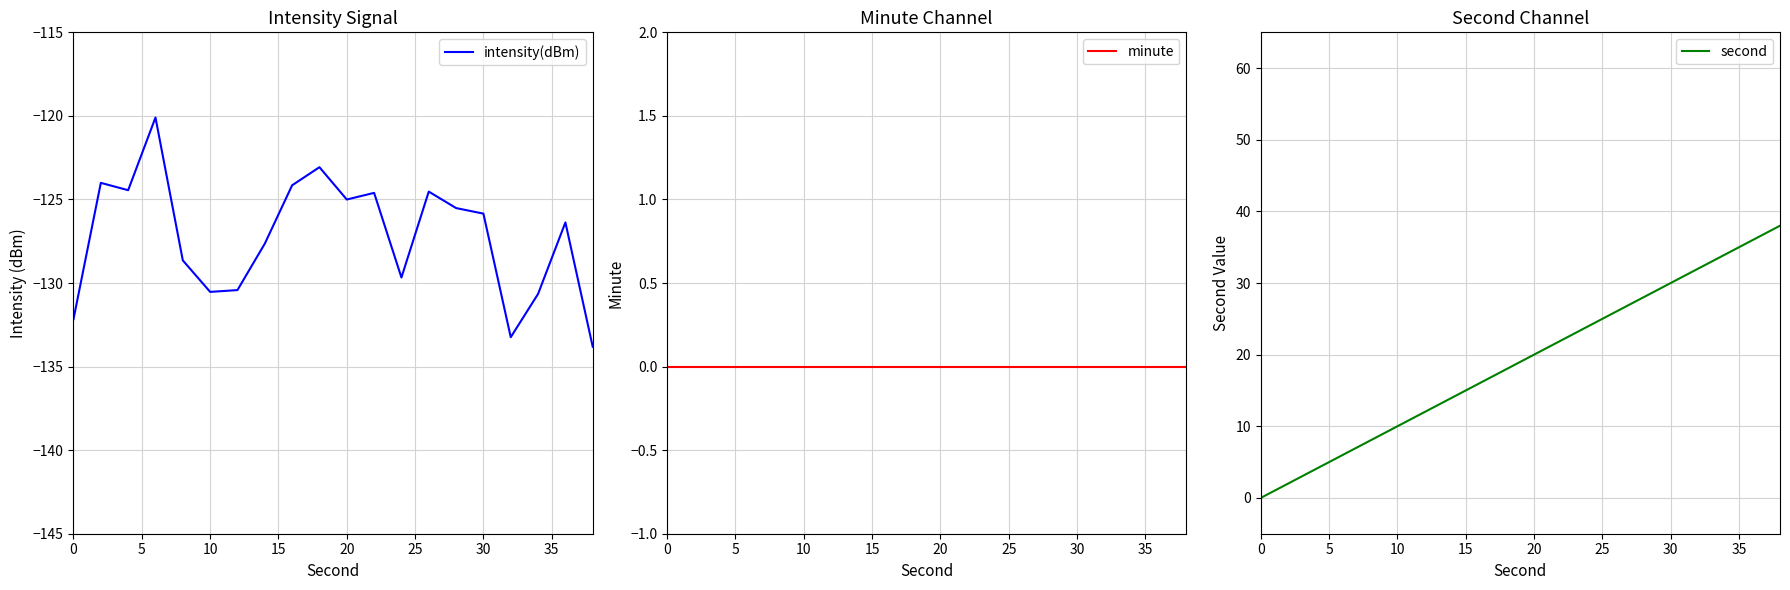

What is the highest value of the intensity(dBm) series?

-120.1